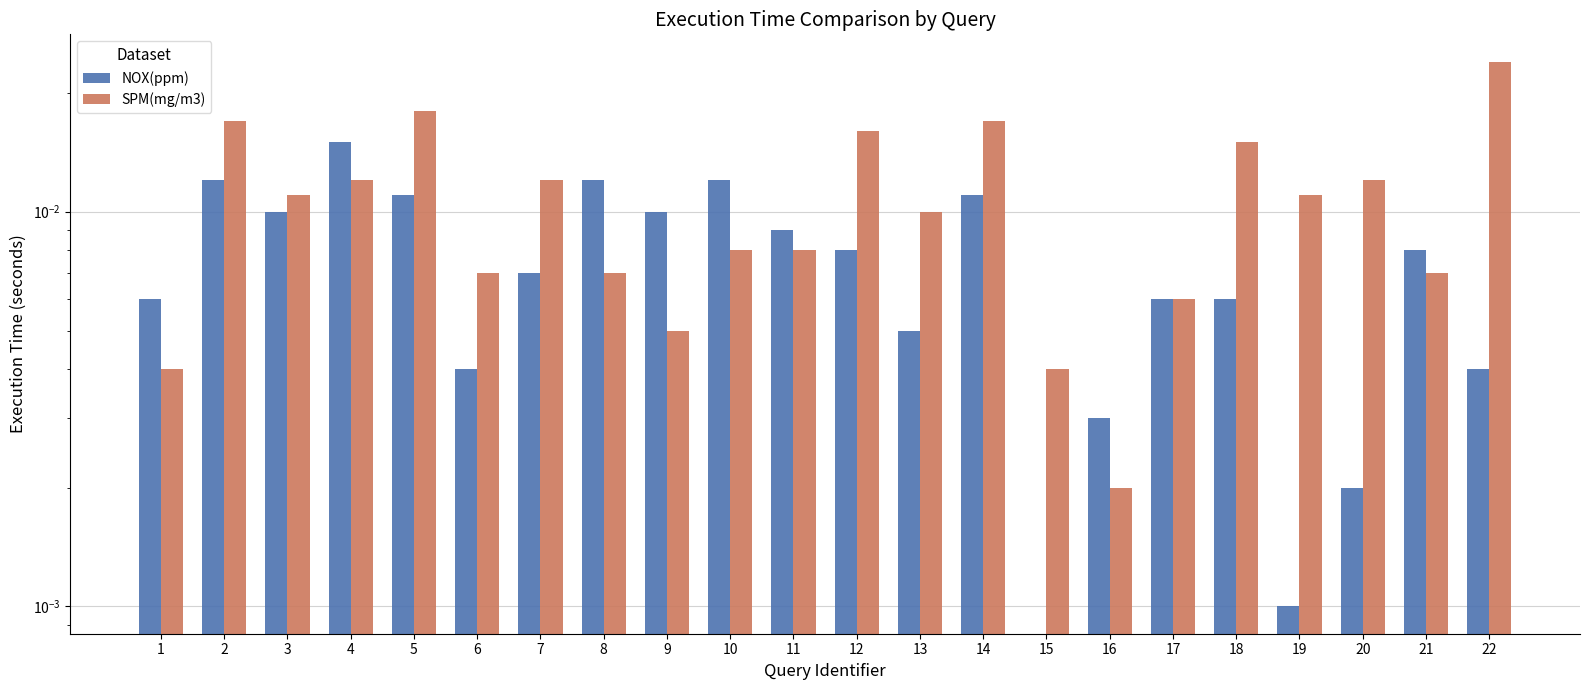

Is it true that NOX(ppm) equals 0.0 at 15?

True